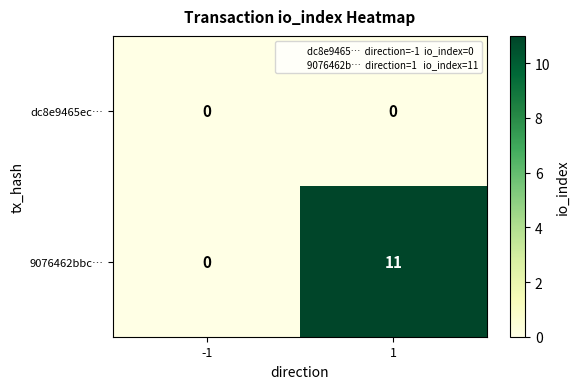

Reading left to right, what are all the values shown in this chart?

dc8e9465ec…: -1=0	1=0
9076462bbc…: -1=0	1=11